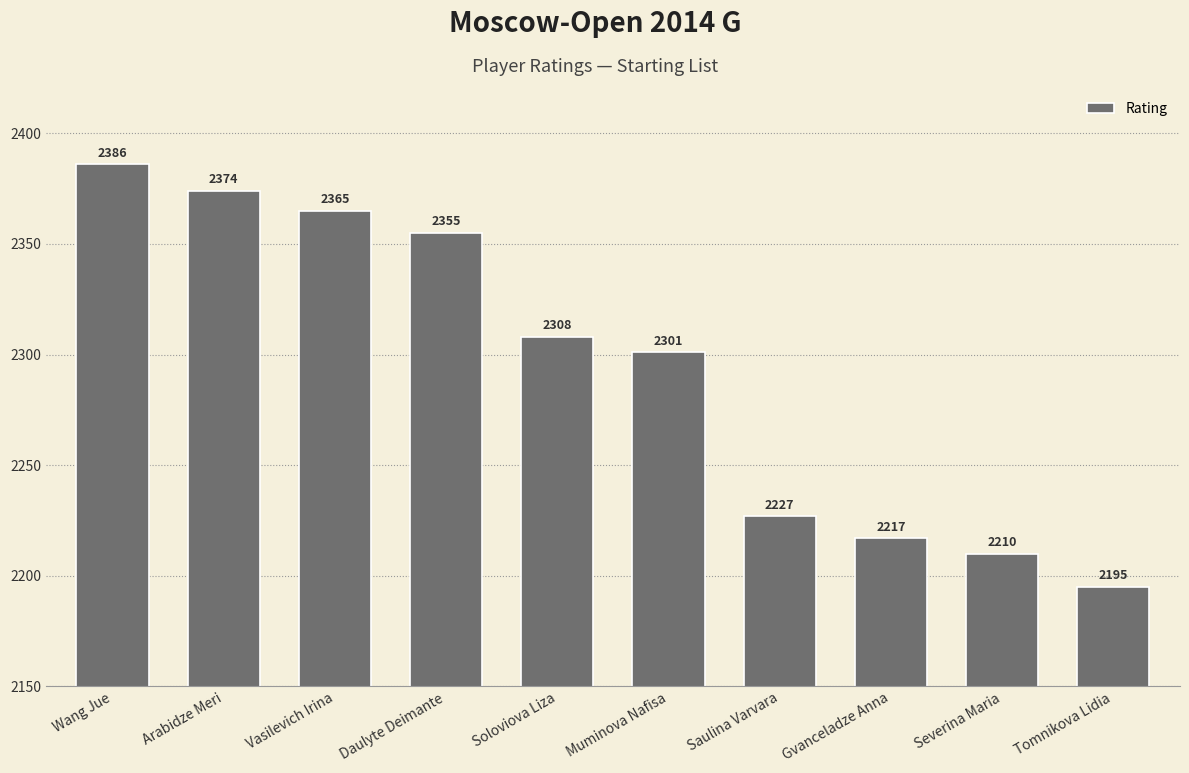

What is the sum of all values?

22938